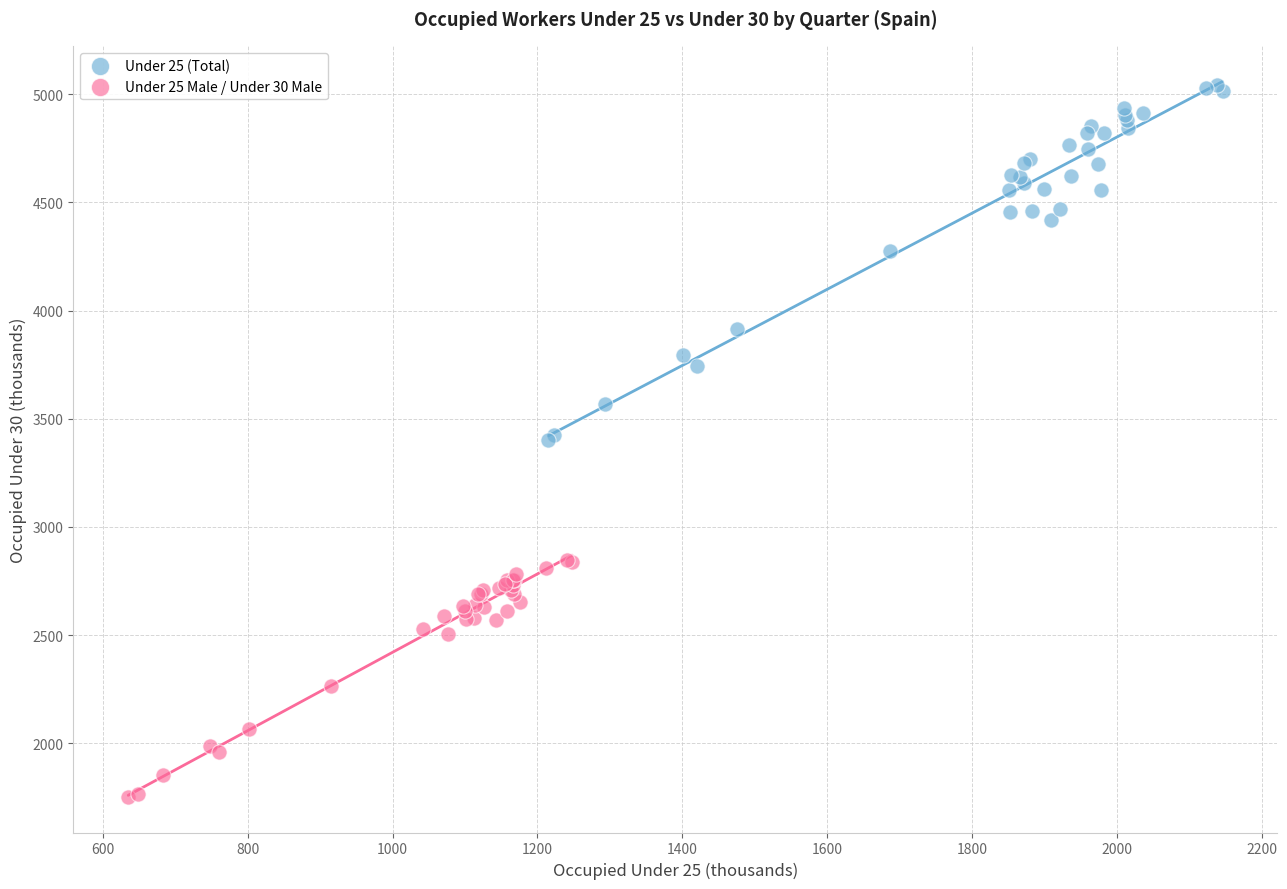

Which series reaches the minimum Y coordinate?

Under 25 Male / Under 30 Male